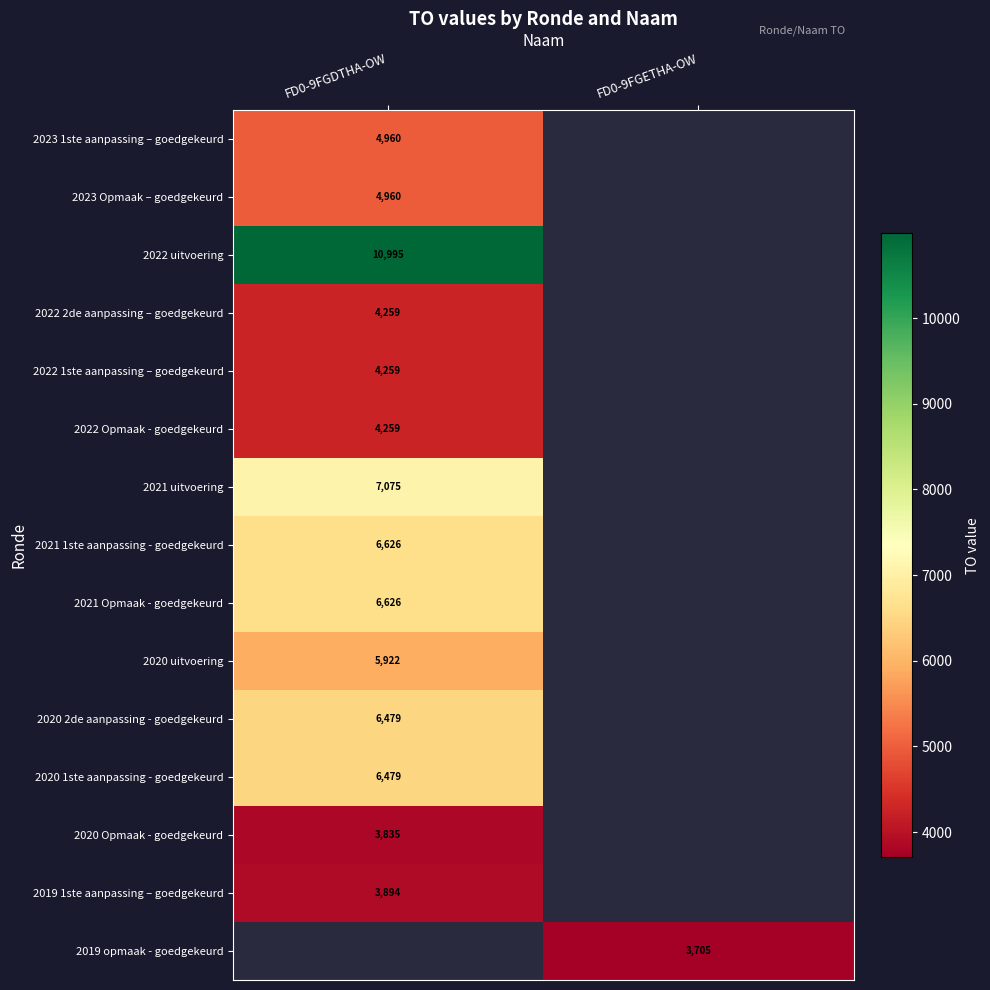

The 2019 1ste aanpassing – goedgekeurd series shows 2620 at FD0-9FGDTHA-OW. True or false?

False